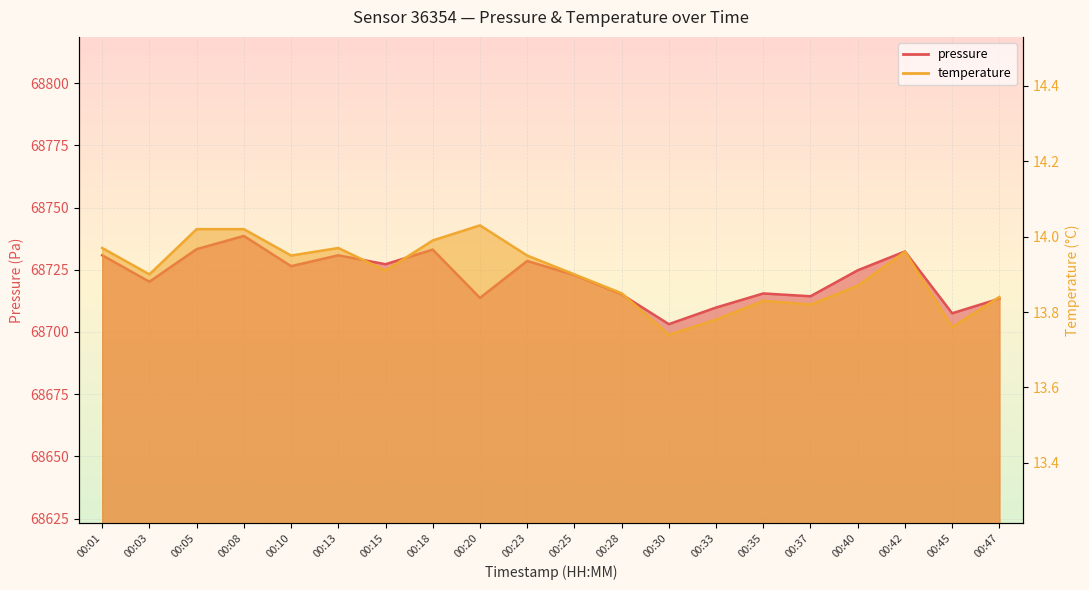

What is the sum of all pressure values?

1374441.3